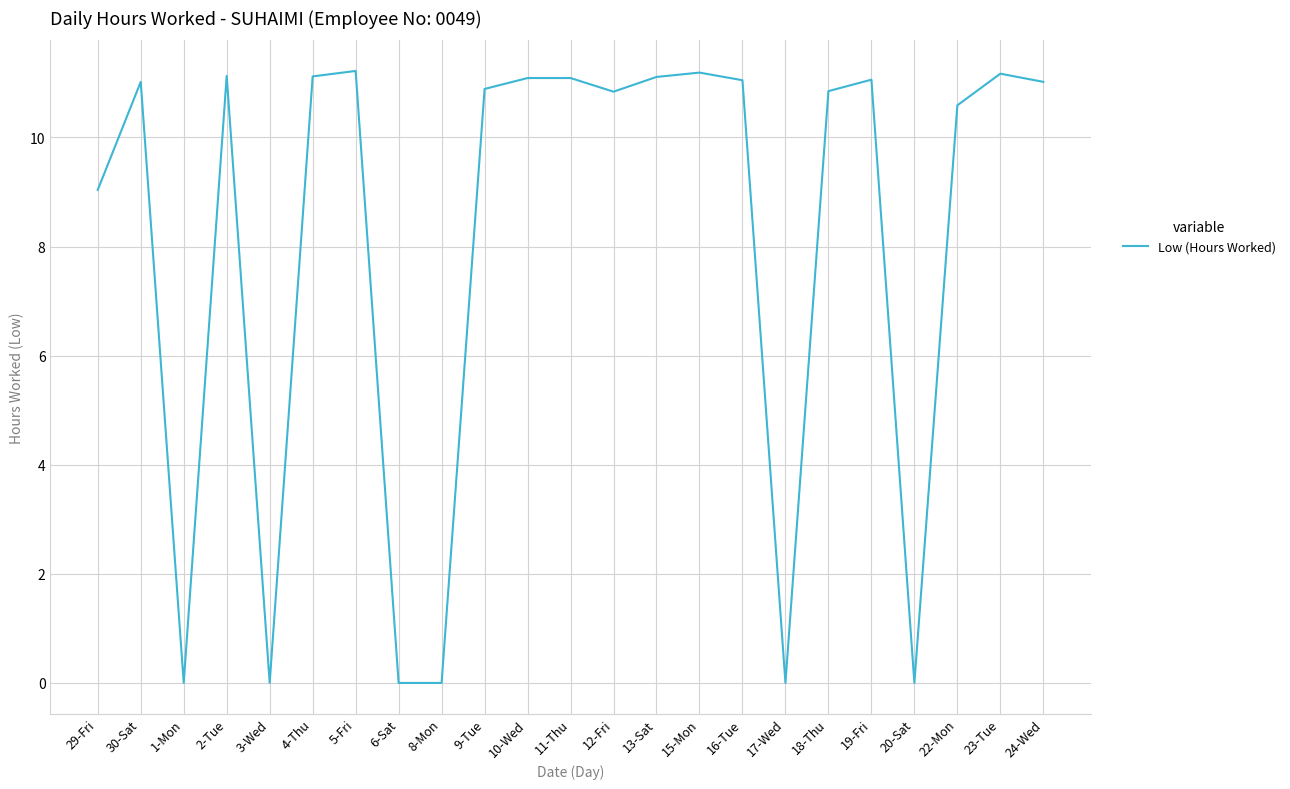

Is it true that the value at 23-Tue is 11.2?

True